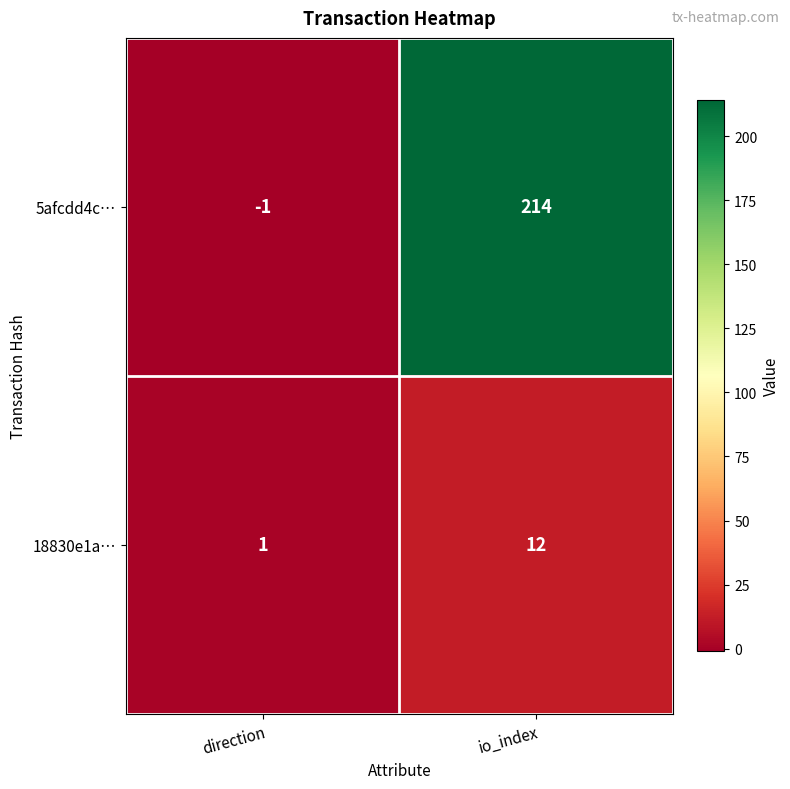

True or false: 5afcdd4c… has a value of -1 at direction.

True